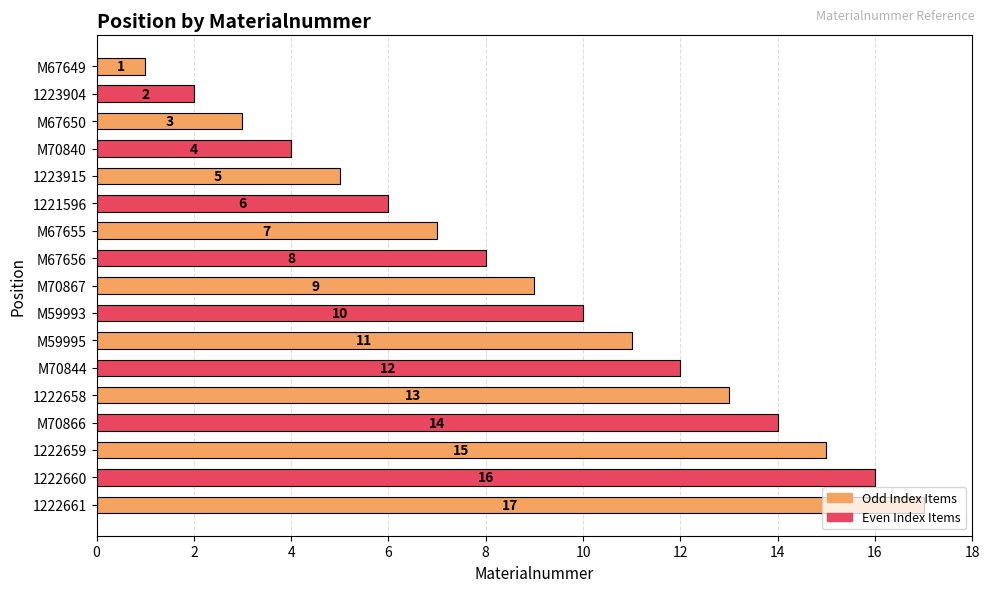

Are the bars grouped side by side (vs. stacked)?

No